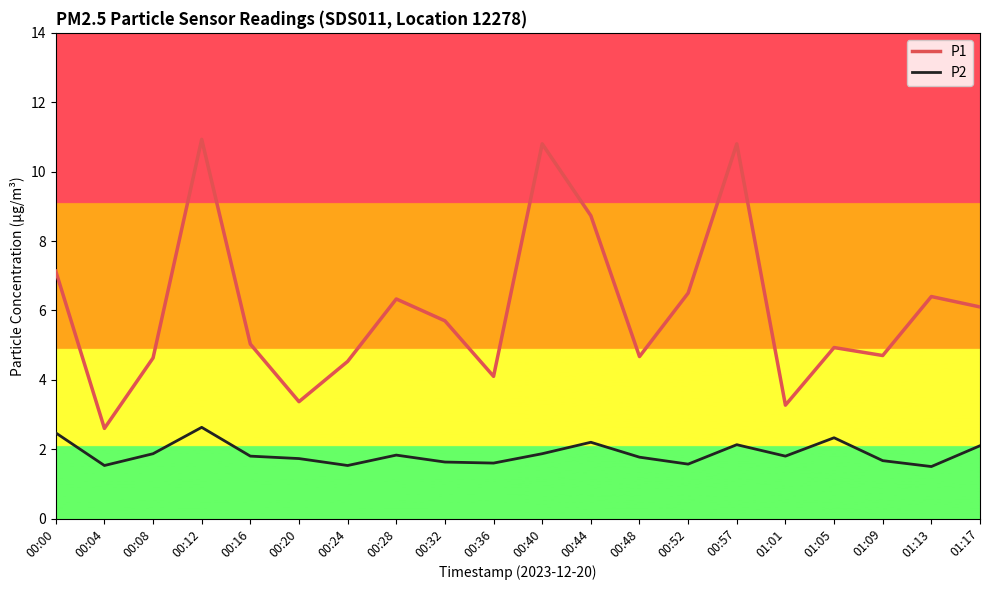

At which category is the sum across all series the highest?

00:12